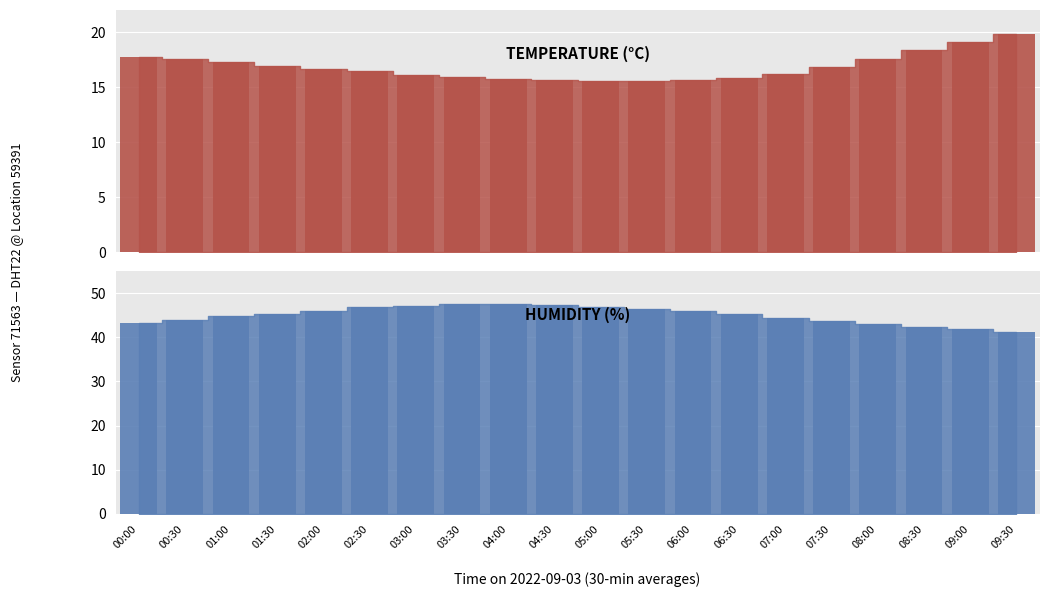

What is the approximate value of humidity at 06:00?

45.9